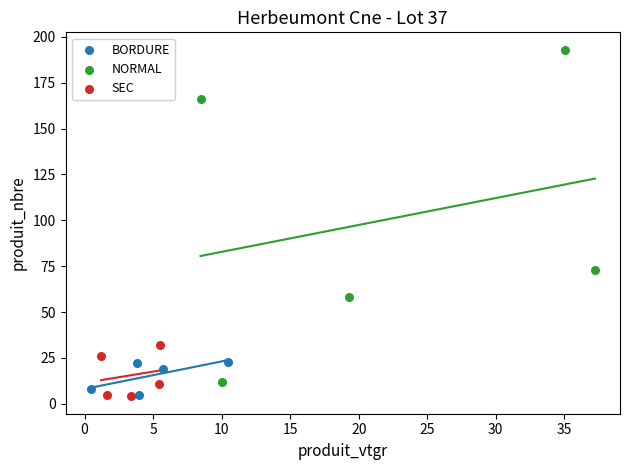

Which series has the largest Y range (max minus min)?

NORMAL